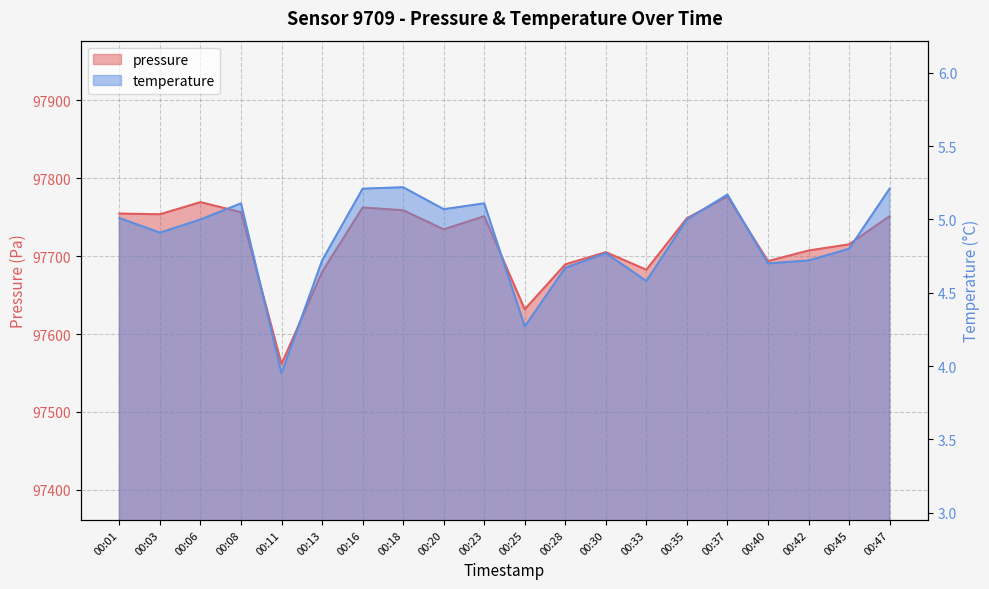

Rank the series by their maximum value, from highest to lowest.

pressure, temperature